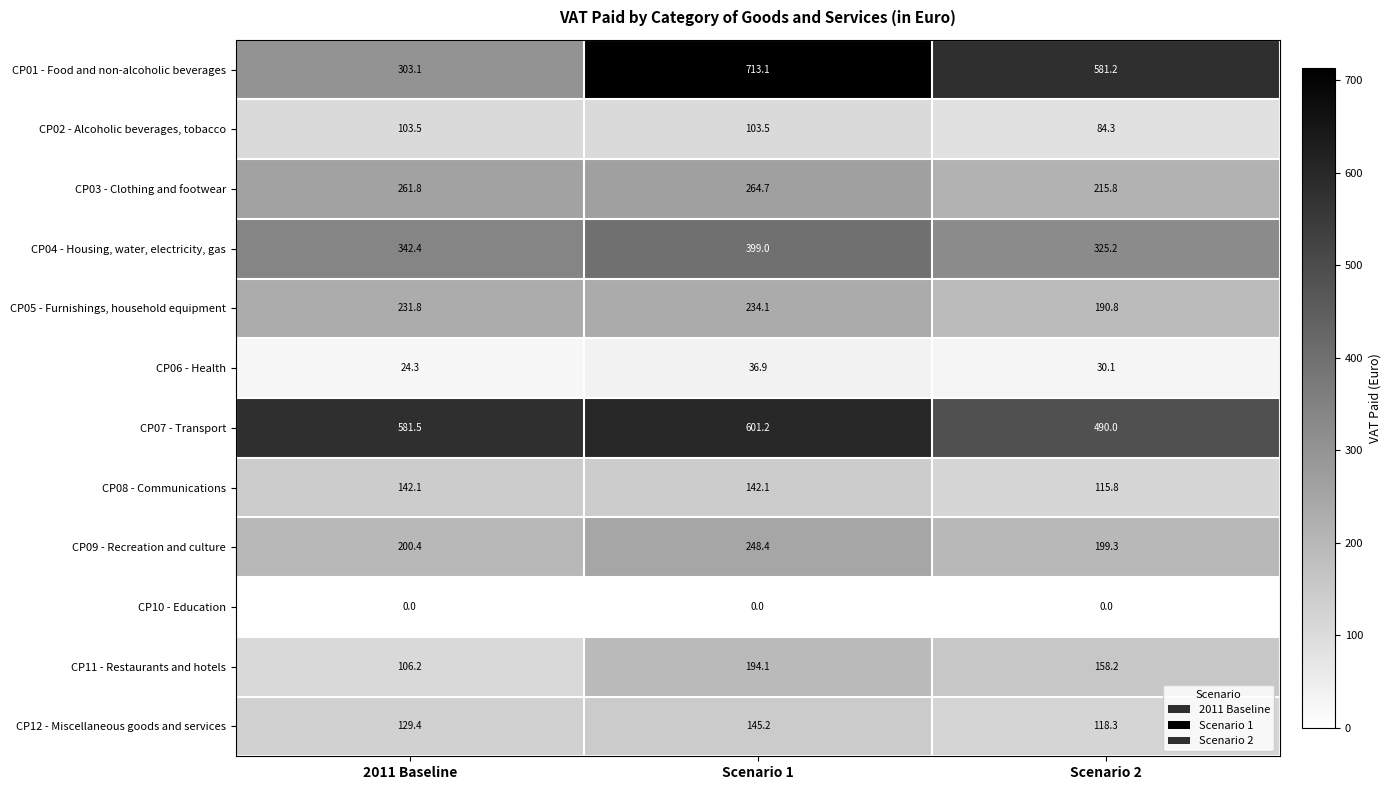

At which label is CP03 - Clothing and footwear closest to 240?

2011 Baseline